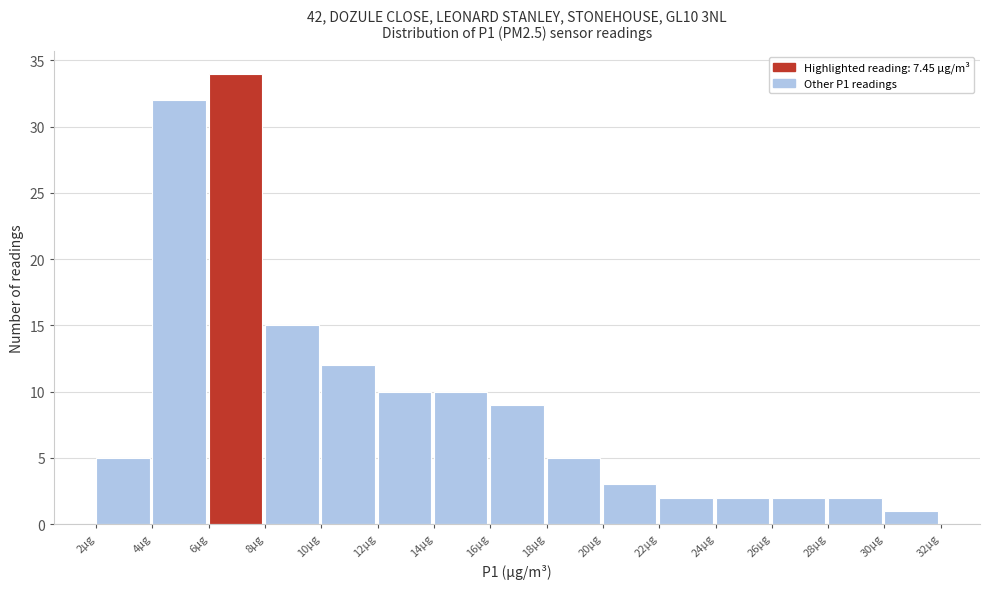

Reading left to right, transcribe this chart: for each bar, give the range it covers on the x-axis and its height. The values are not printed on the chart, so give them approximately, as read against the axis.

2 to 4: 5
4 to 6: 32
6 to 8: 34
8 to 10: 15
10 to 12: 12
12 to 14: 10
14 to 16: 10
16 to 18: 9
18 to 20: 5
20 to 22: 3
22 to 24: 2
24 to 26: 2
26 to 28: 2
28 to 30: 2
30 to 32: 1